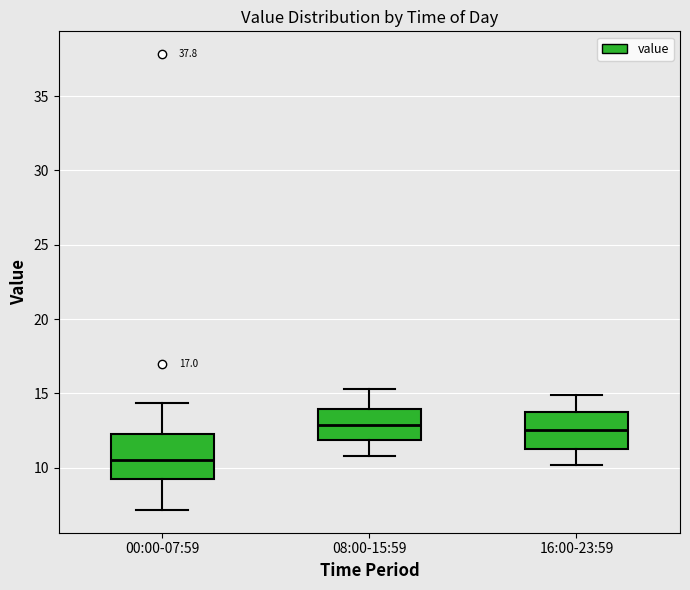

Where does the upper whisker of the box for 16:00-23:59 end on the y-axis? The values are not printed on the chart, so give them approximately, as read against the axis.

15.0